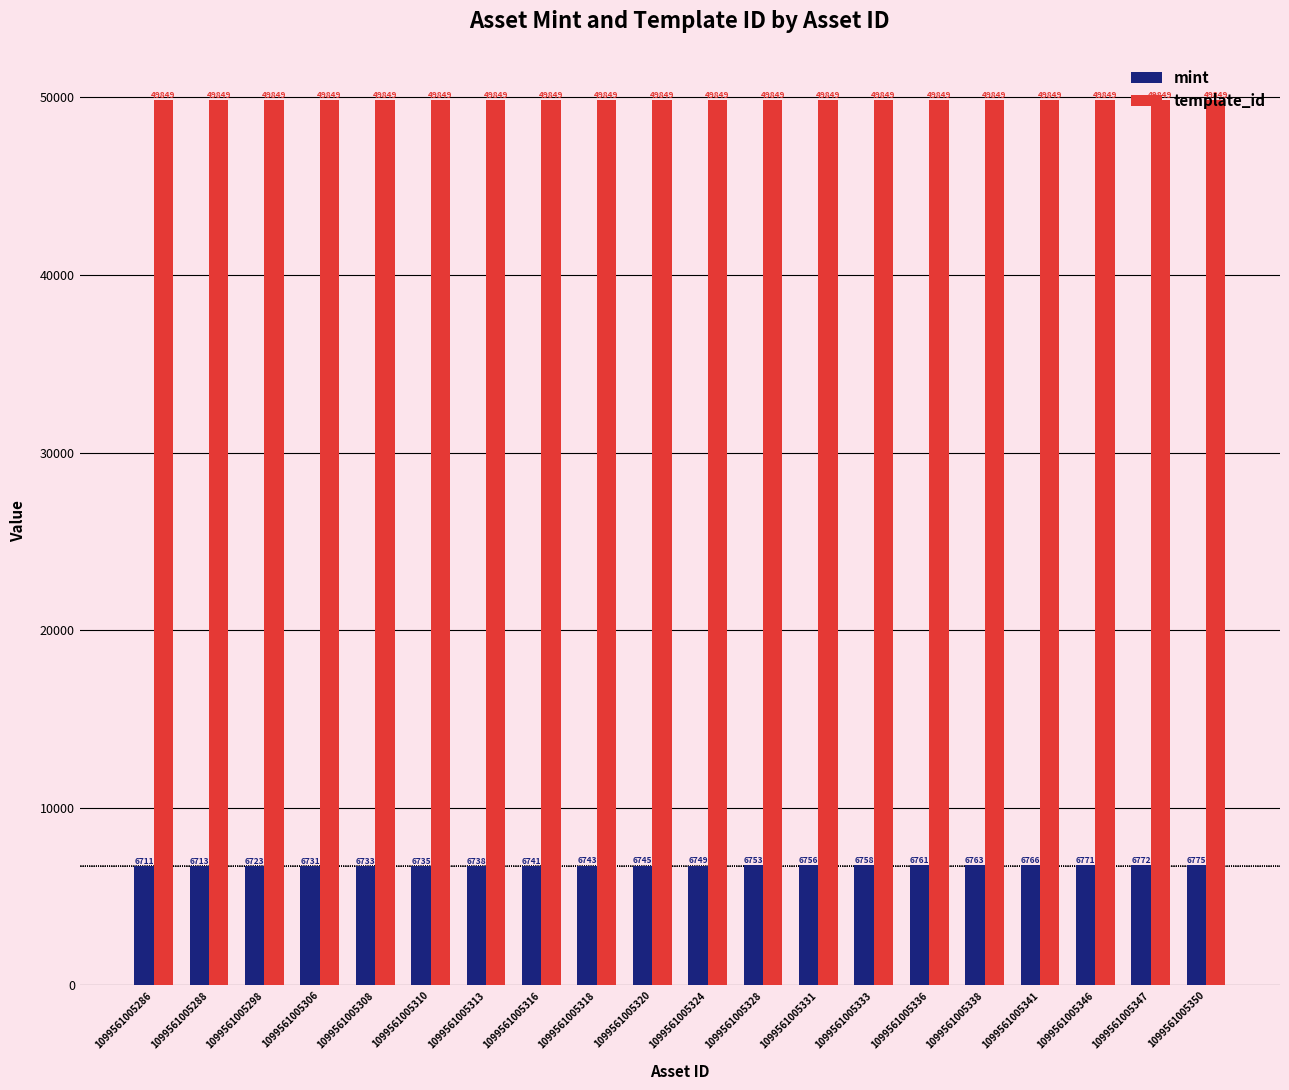

Rank the series by their maximum value, from lowest to highest.

mint, template_id